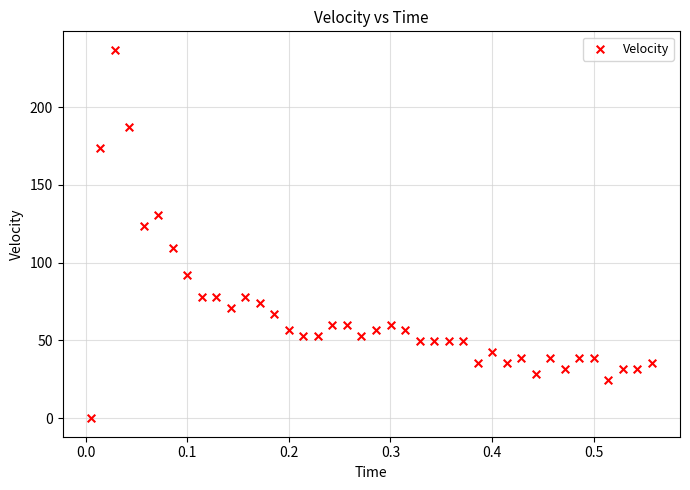

What is the range of Y values (max minus min)?

236.8